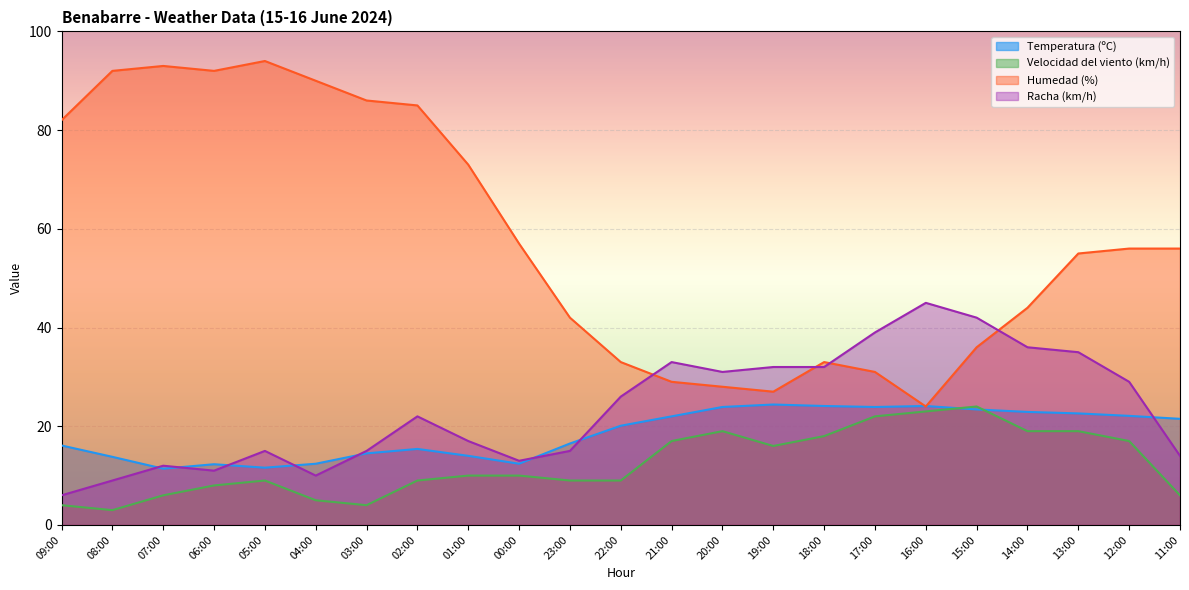

At which label is Racha (km/h) closest to 25?

22:00